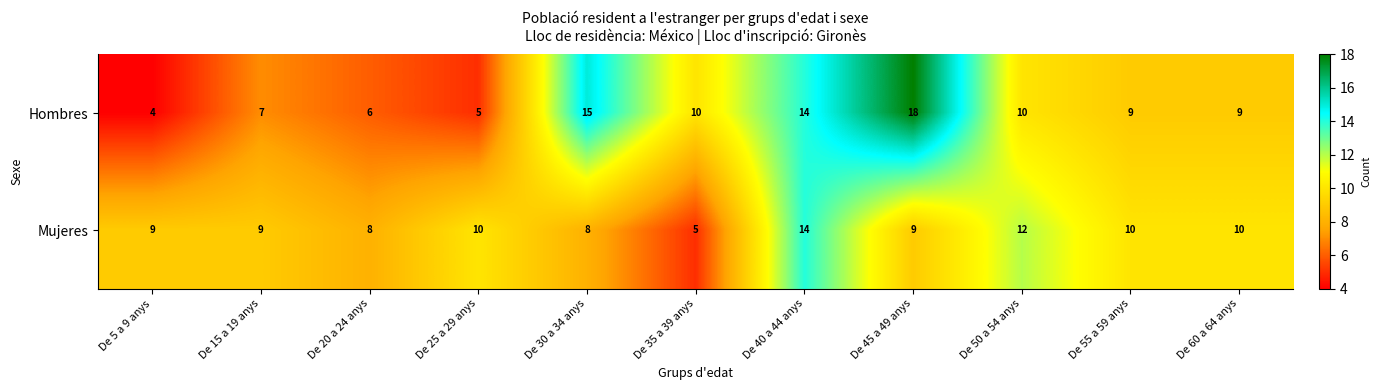

Which category has the highest value in the Mujeres series?

De 40 a 44 anys